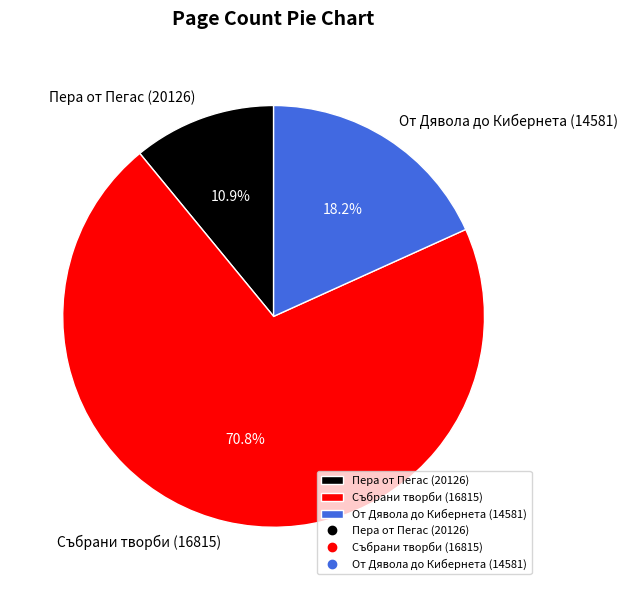

How many segments does this pie chart have?

3